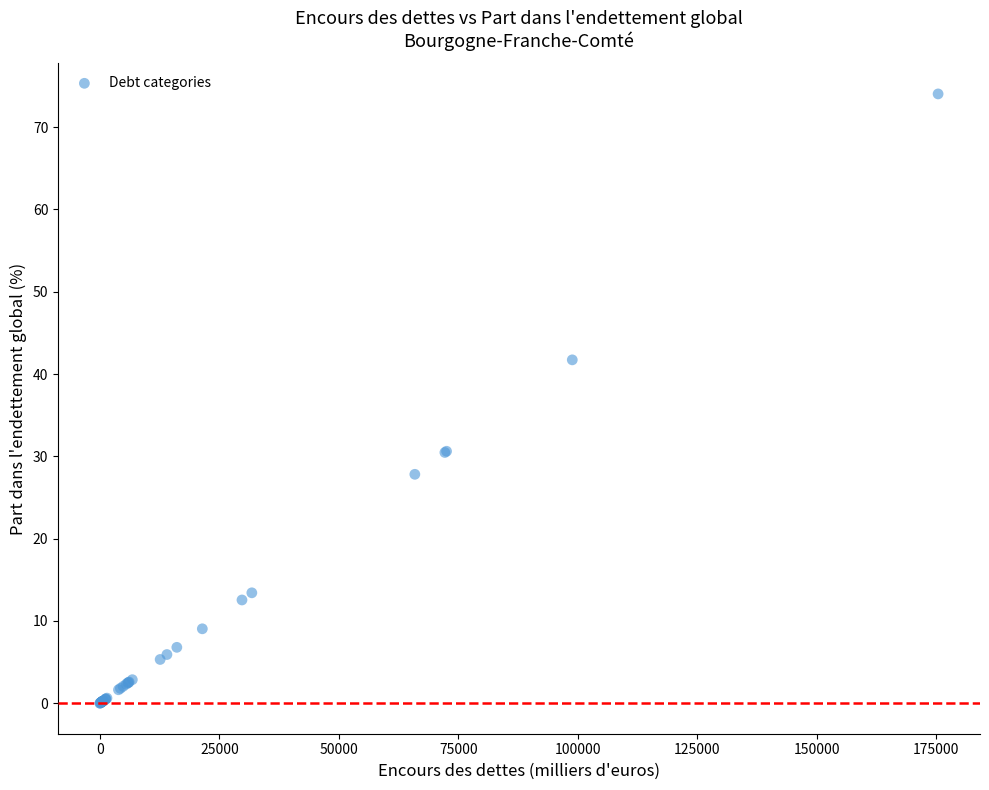

What Y value in the scatter plot is closest to 37?

41.7